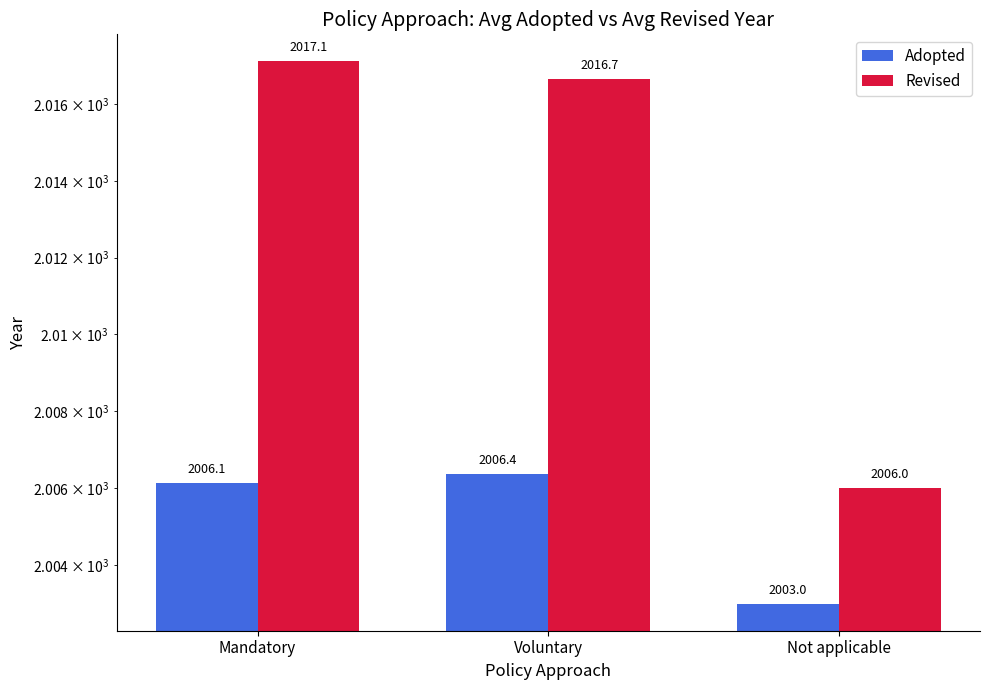

The Adopted series shows 1302.6 at Mandatory. True or false?

False